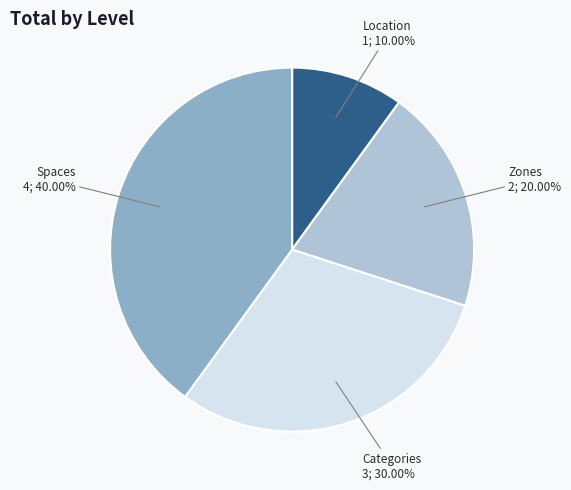

Is there a majority slice in this chart?

No